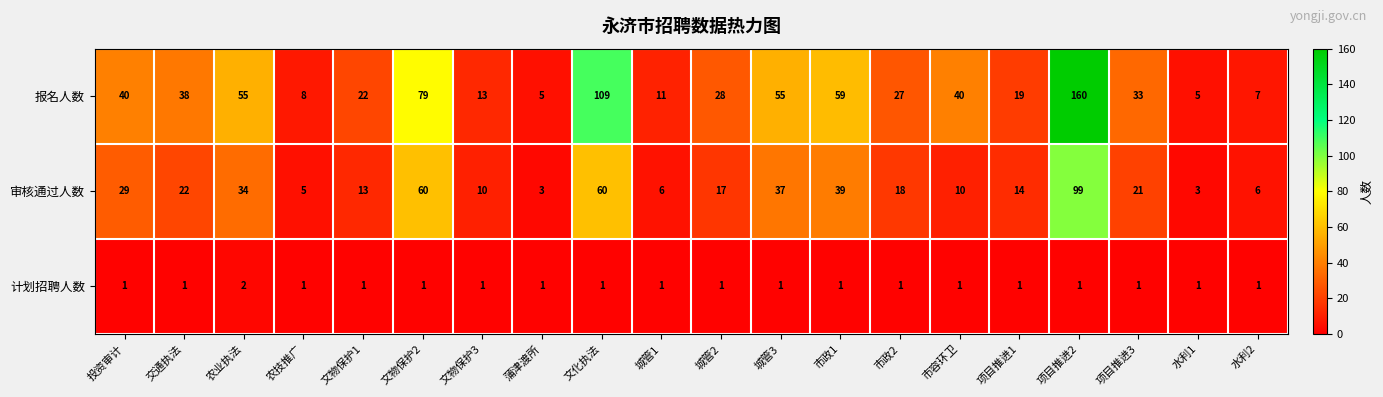

What is the sum of the 计划招聘人数 values at 农业执法 and 文化执法?

3